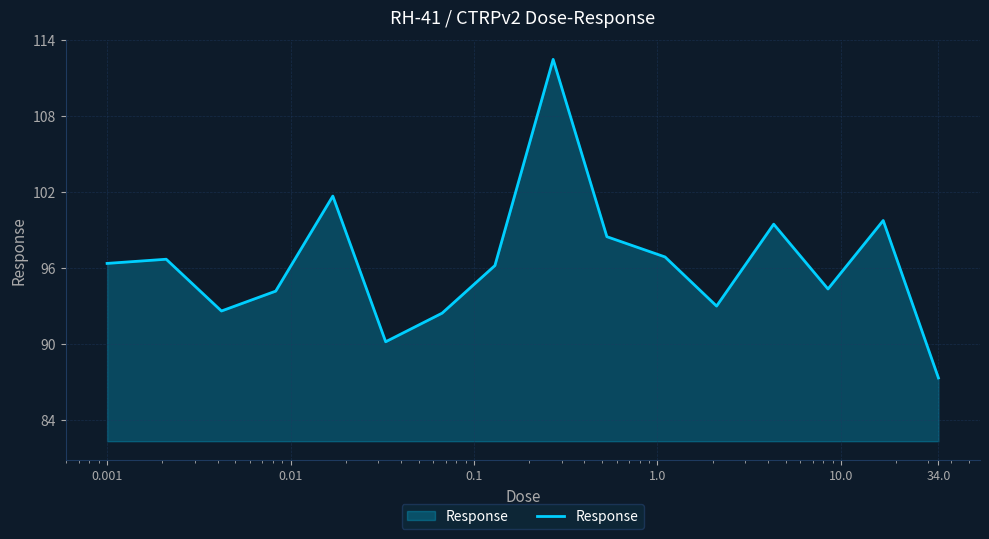

What is the smallest value displayed?

87.3